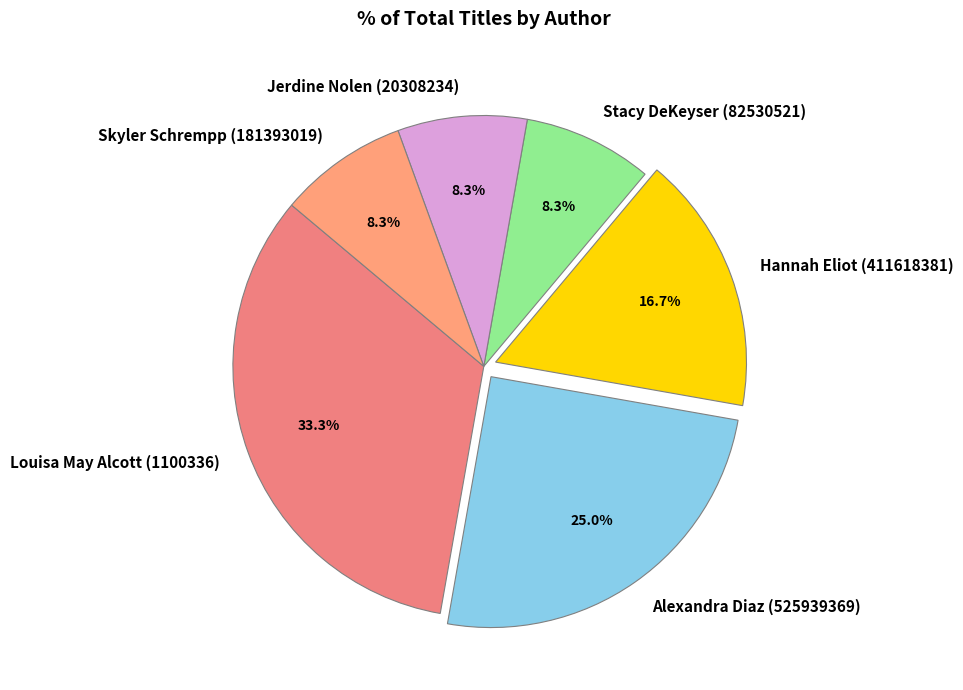

Which category has the biggest portion of the pie?

Louisa May Alcott (1100336)